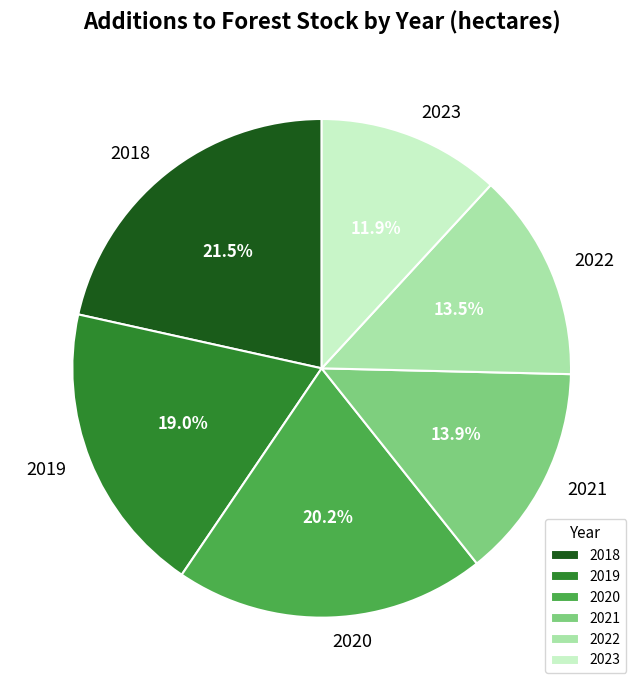

Which slice is the smallest?

2023